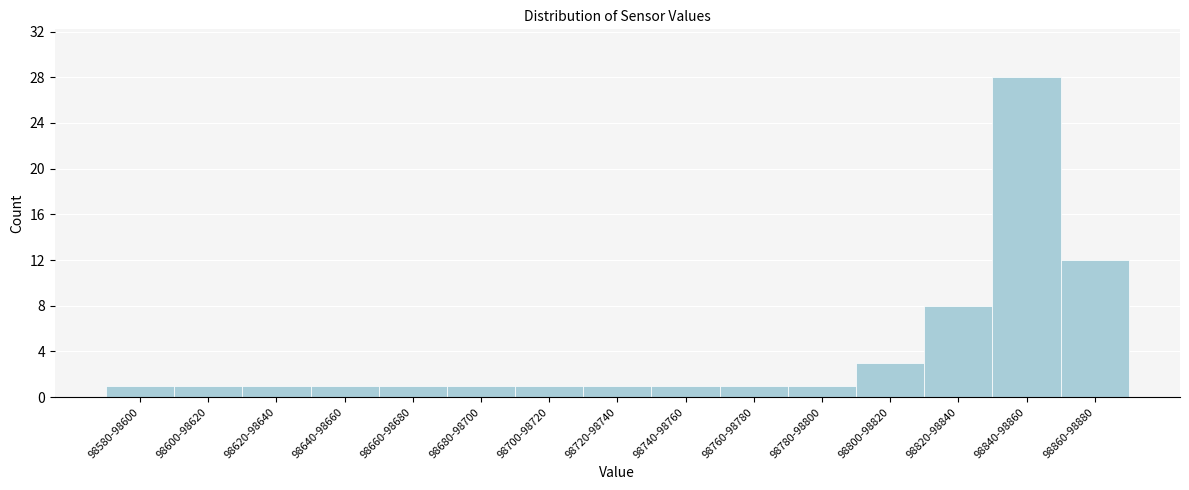

Reading left to right, list all the values displayed in this chart.

1	1	1	1	1	1	1	1	1	1	1	3	8	28	12